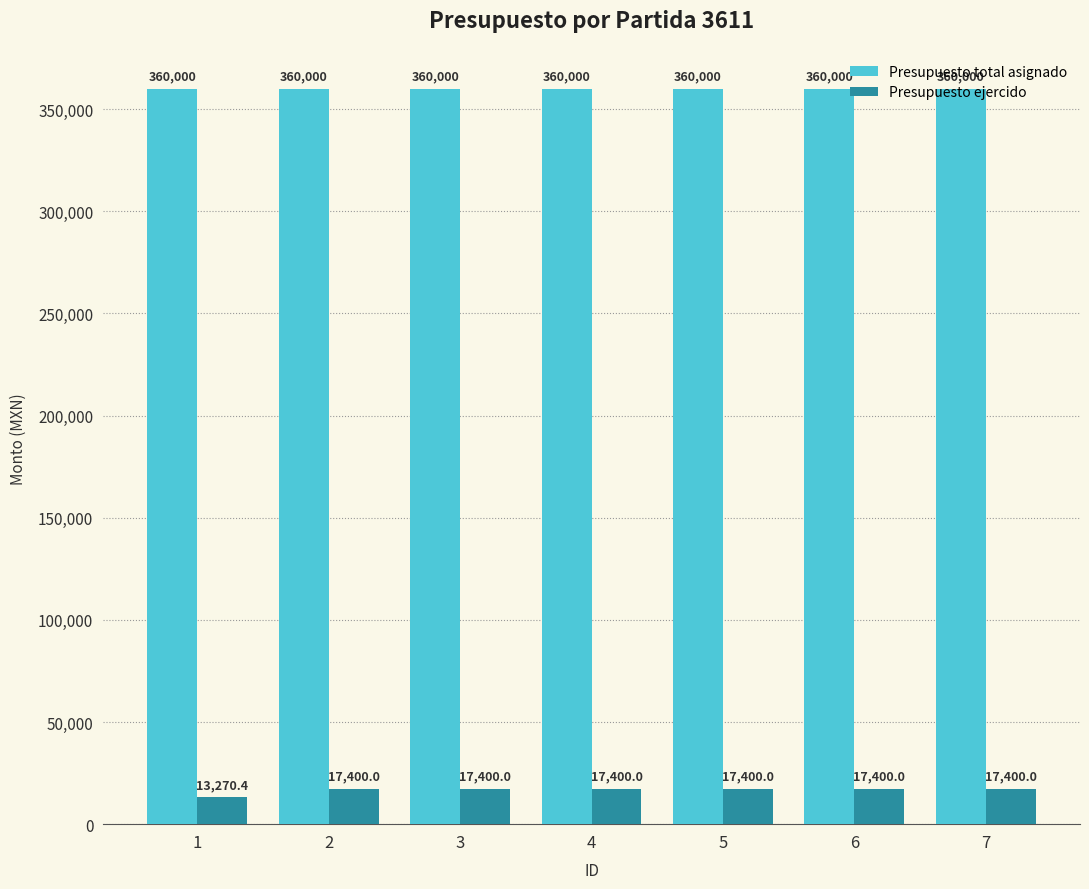

What is the maximum value shown in the chart?

360000.0